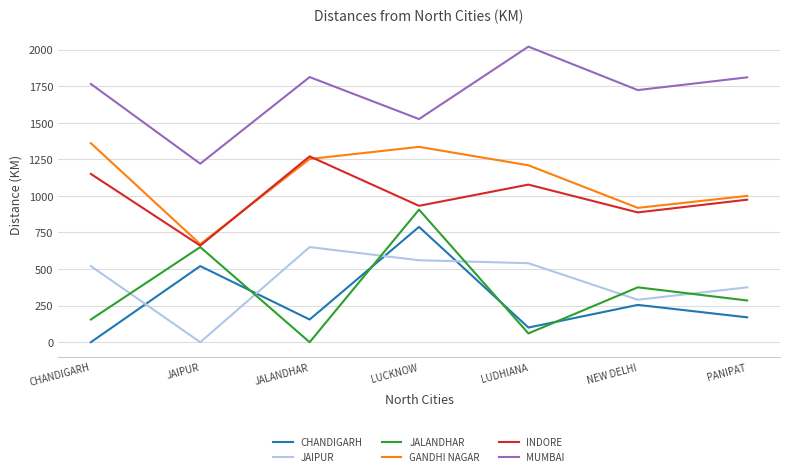

At which category does the chart reach its peak across all series?

LUDHIANA